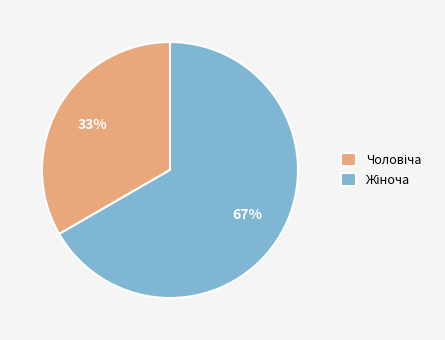

Does any single category account for the majority?

Yes